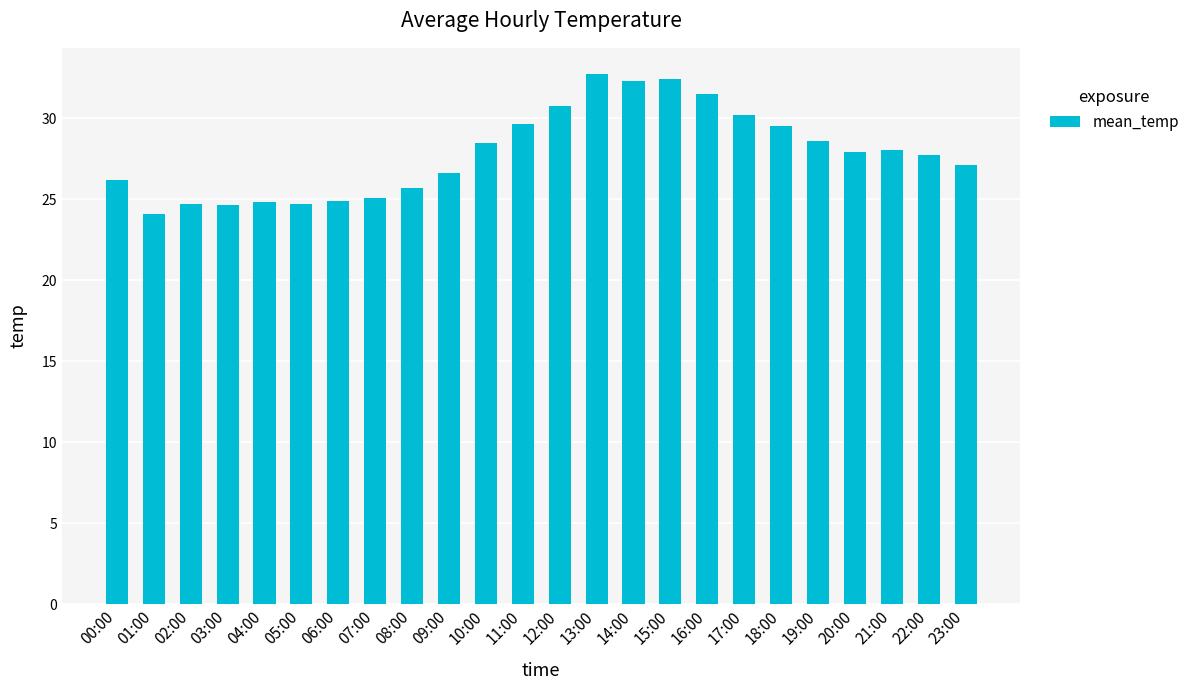

What is the sum of the values at 01:00 and 18:00?

53.6